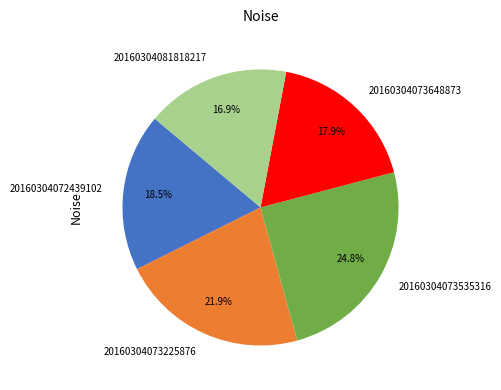

Which slice is the smallest?

20160304081818217